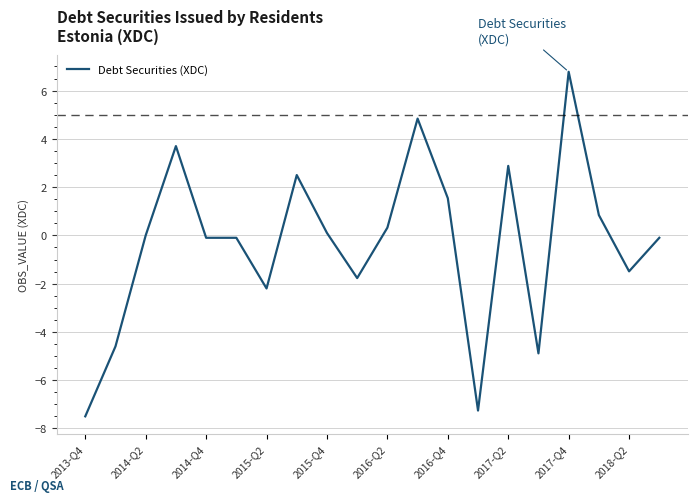

What is the minimum value shown in the chart?

-7.5